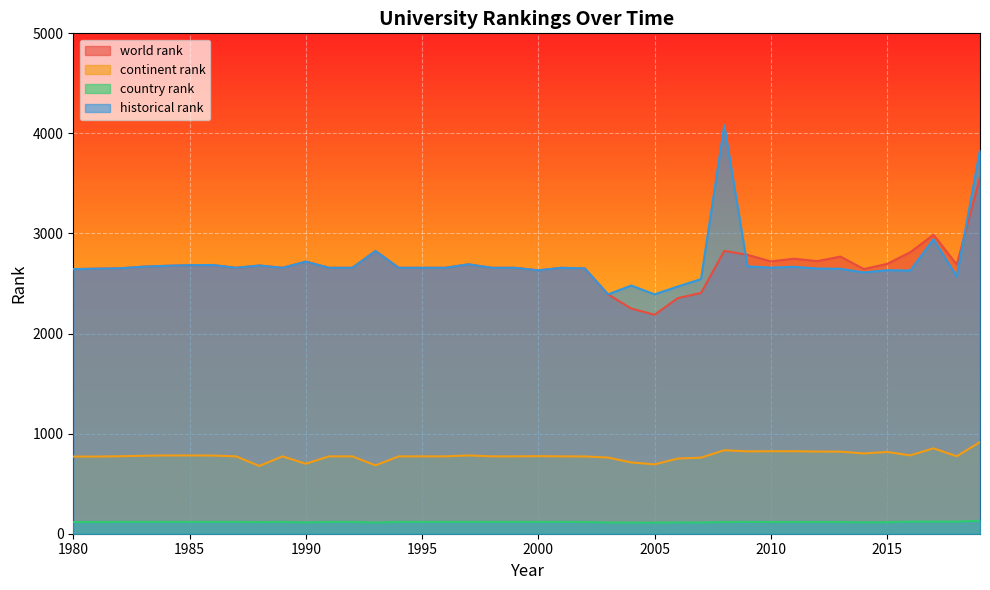

Rank the series at 2005 from highest to lowest value.

historical rank, world rank, continent rank, country rank